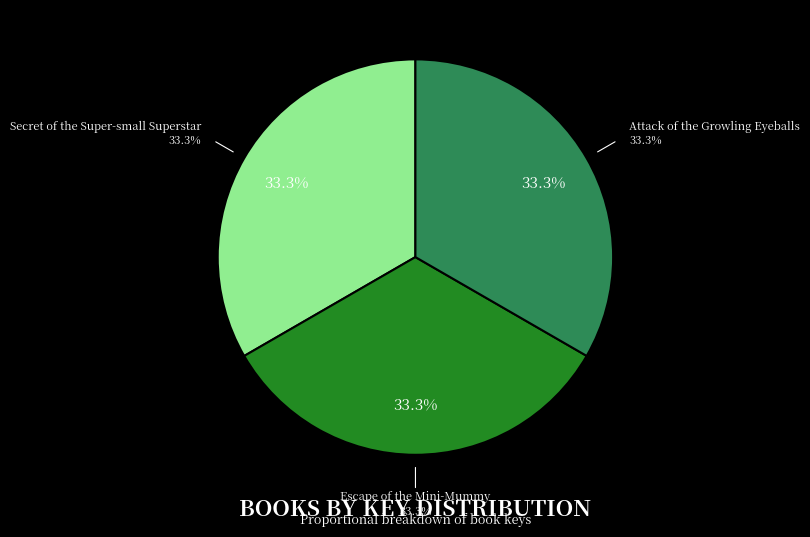

Is there any slice that represents more than half of the pie?

No